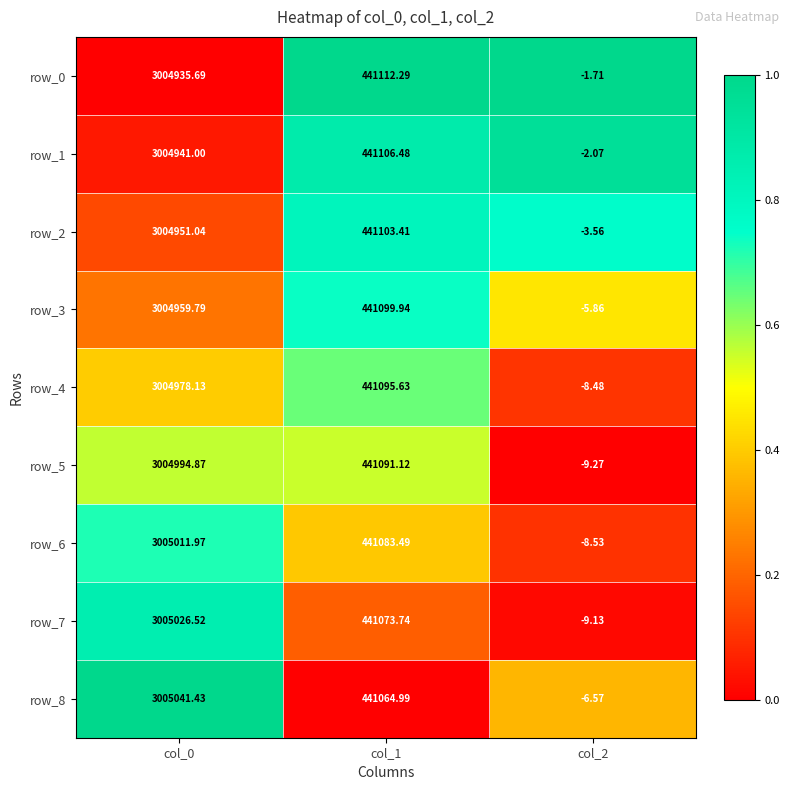

At which category is the sum across all series the highest?

col_0